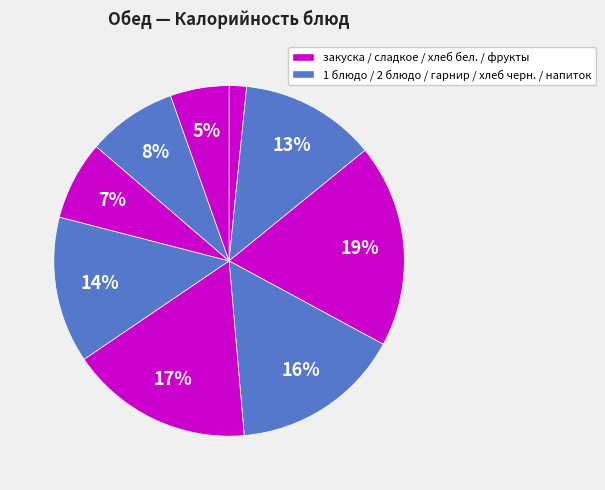

How many slices are in this pie chart?

9